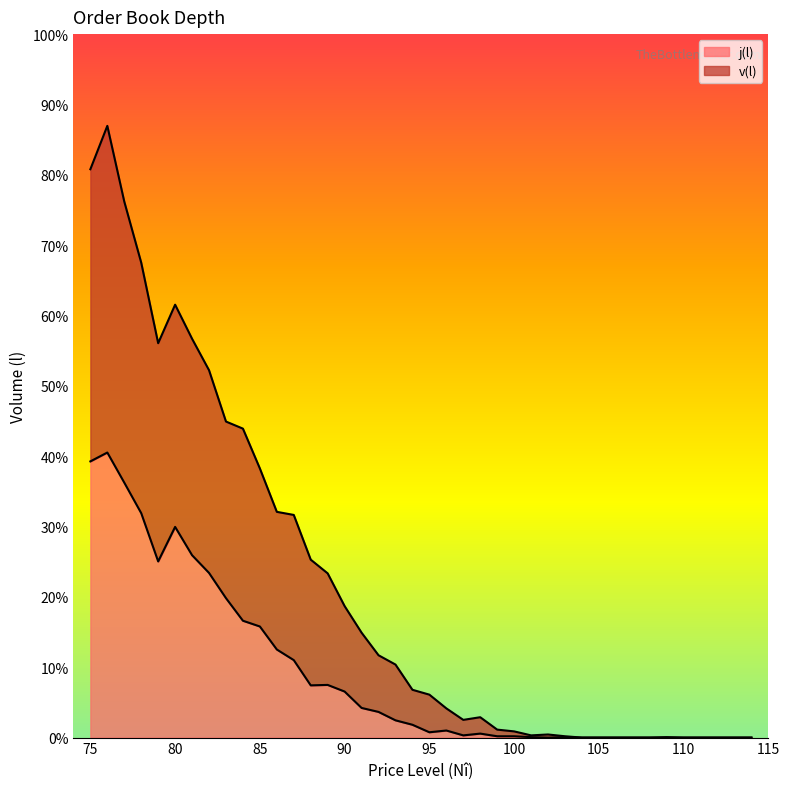

Which series has the largest total across all categories?

v(l)